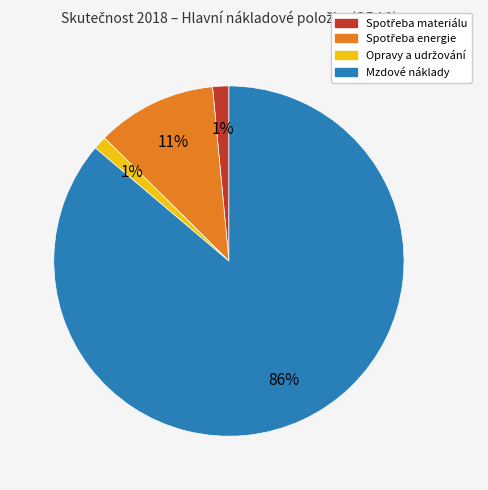

Is there any slice that represents more than half of the pie?

Yes